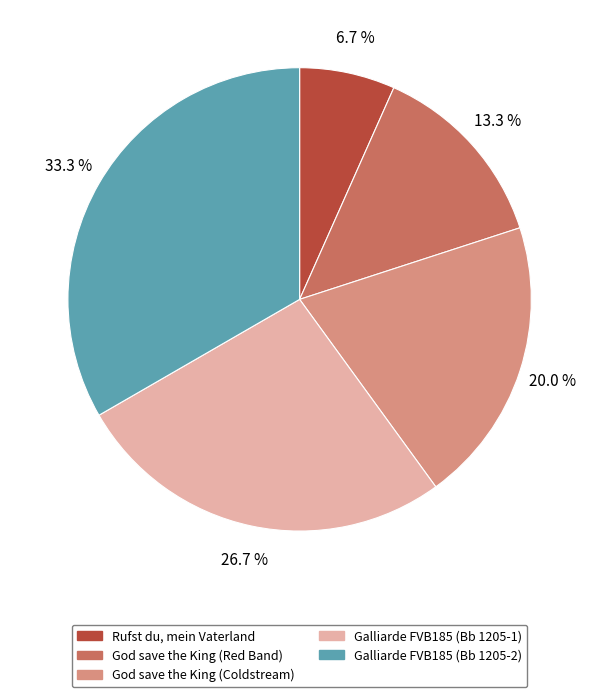

Does any single category account for the majority?

No